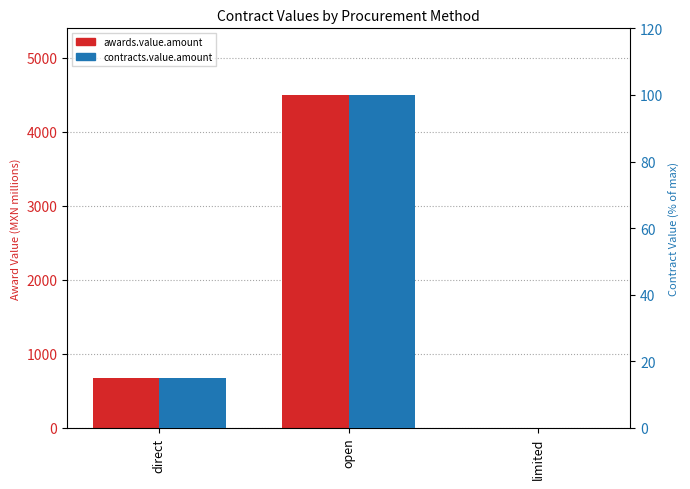

What is the difference between the maximum and minimum values in the contracts.value.amount series?

99.9